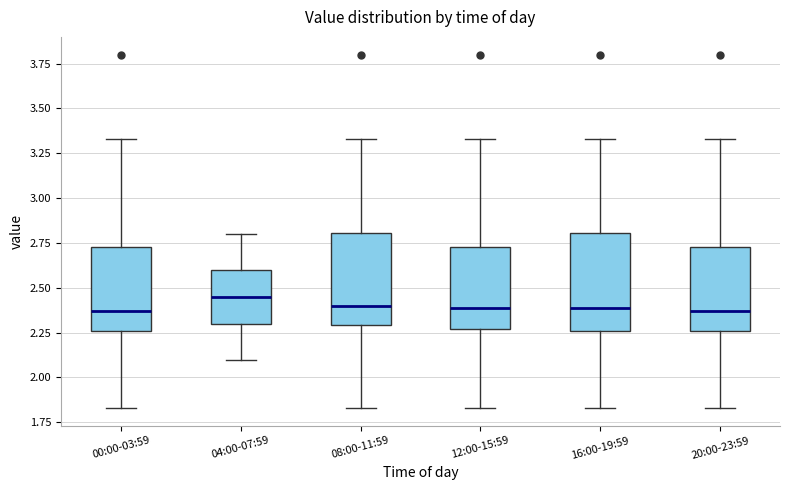

Reading left to right, transcribe this box plot: for each box, give where its median line is, the range the box spans, and where its two whiskers end, as read against the y-axis. The values are not printed on the chart, so give them approximately, as read against the axis.

00:00-03:59: median 2.35, box 2.25 to 2.75, whiskers 1.85 to 3.35
04:00-07:59: median 2.45, box 2.30 to 2.60, whiskers 2.10 to 2.80
08:00-11:59: median 2.40, box 2.30 to 2.80, whiskers 1.85 to 3.35
12:00-15:59: median 2.40, box 2.25 to 2.75, whiskers 1.85 to 3.35
16:00-19:59: median 2.40, box 2.25 to 2.80, whiskers 1.85 to 3.35
20:00-23:59: median 2.35, box 2.25 to 2.75, whiskers 1.85 to 3.35